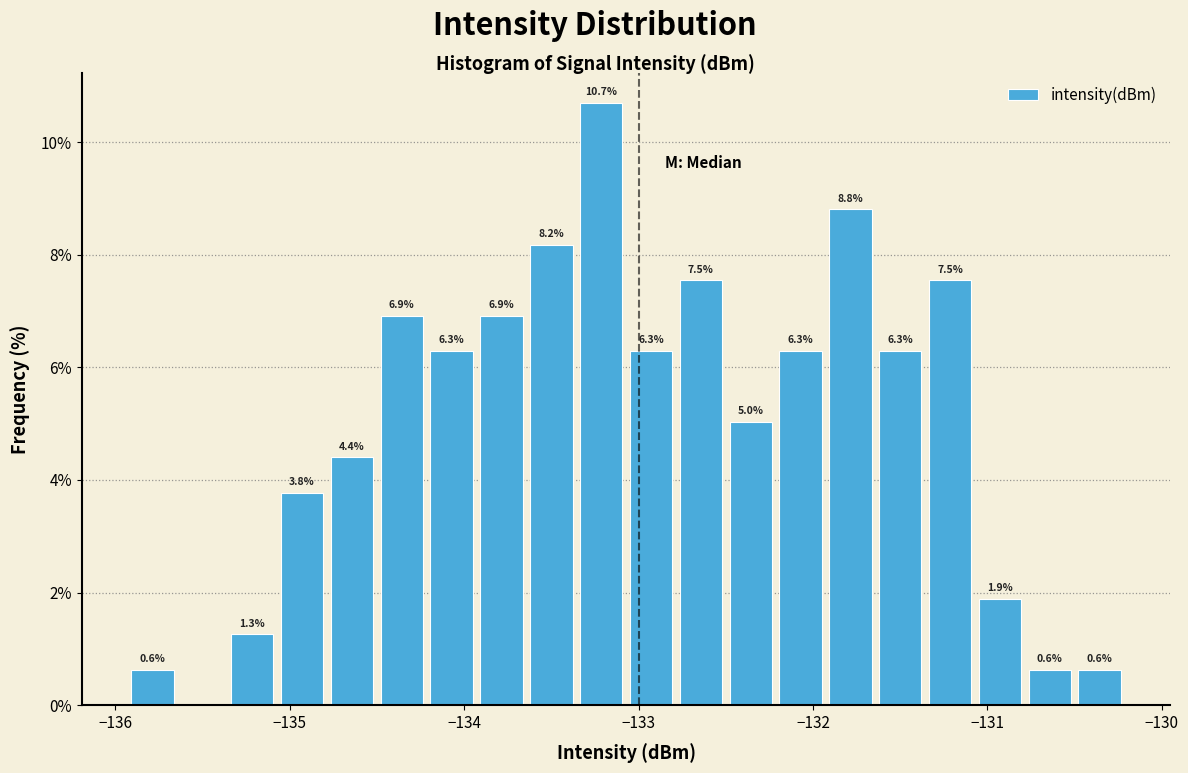

Around what value on the x-axis is the tallest bar? Give the approximate position of its centre, as read against the axis.

-133.2